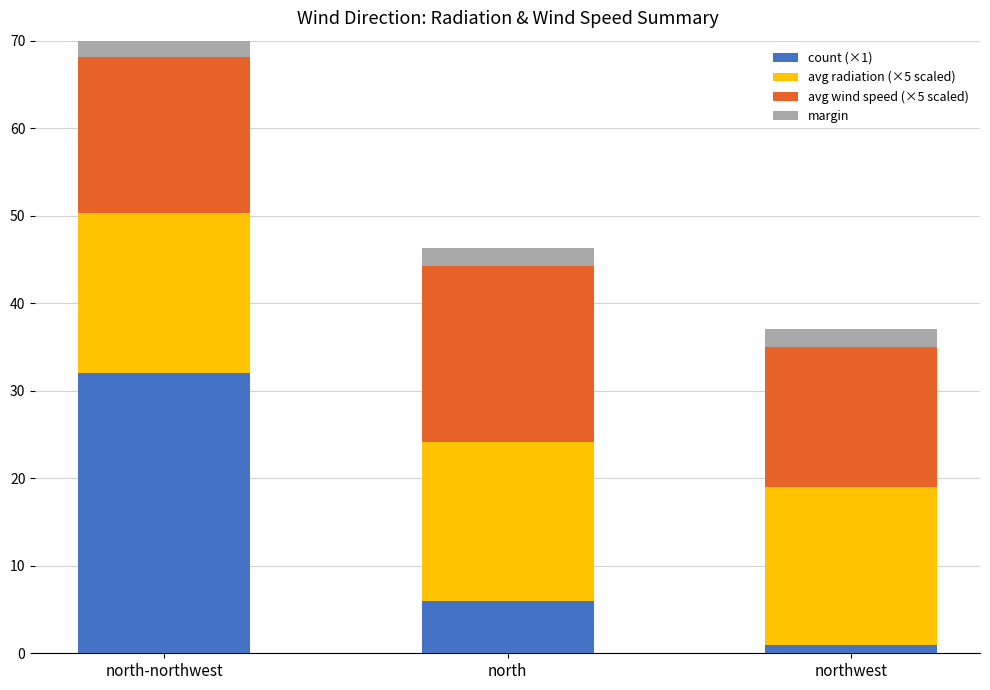

How many bars are there in total?

3